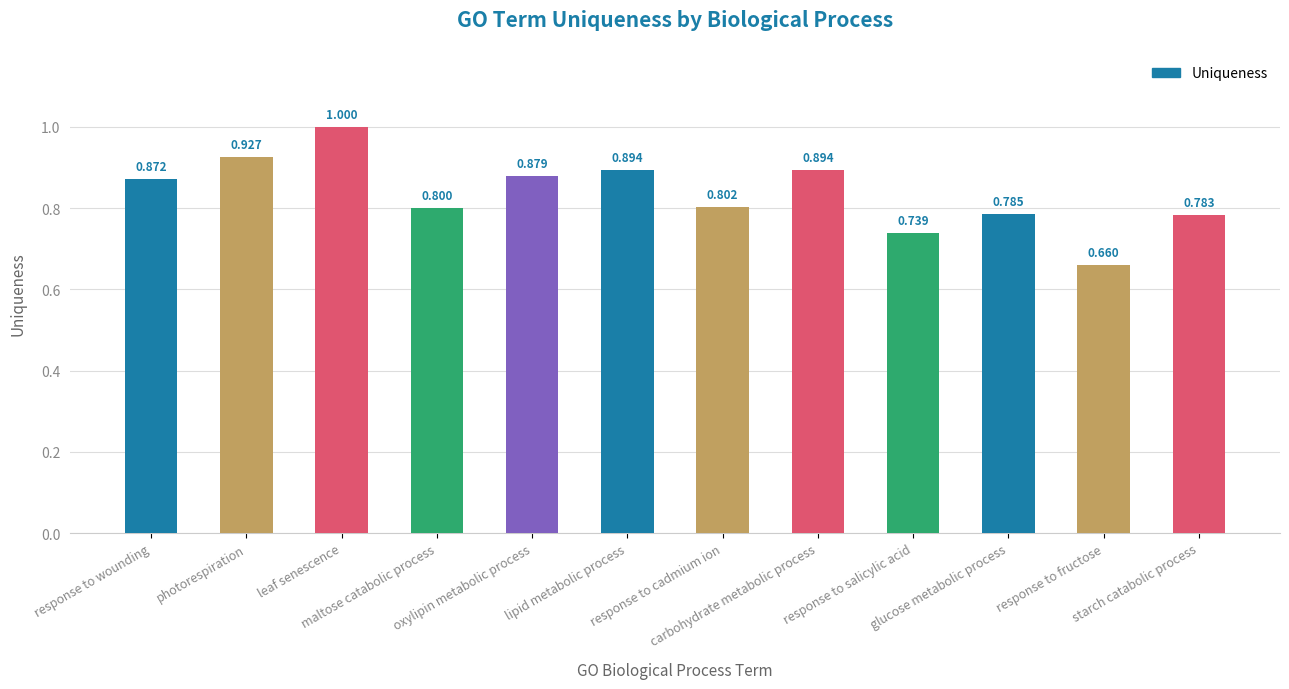

Count the values in the range 0 to 1.

12